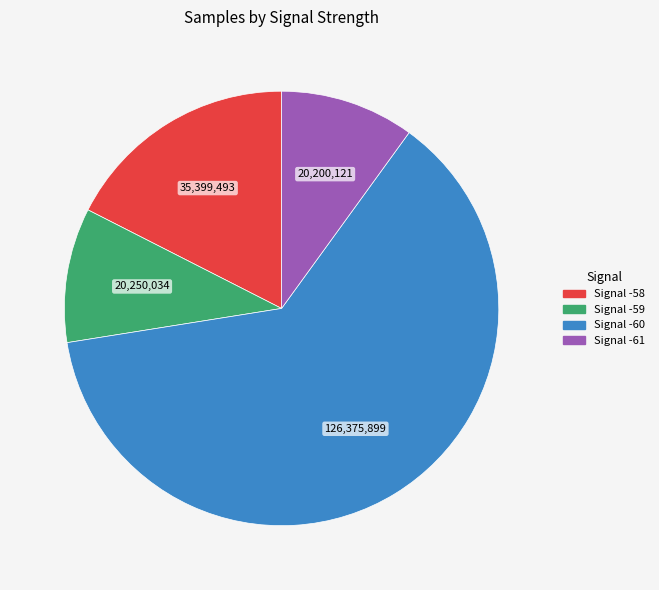

Is it true that Signal -61 is 10% of the pie?

True